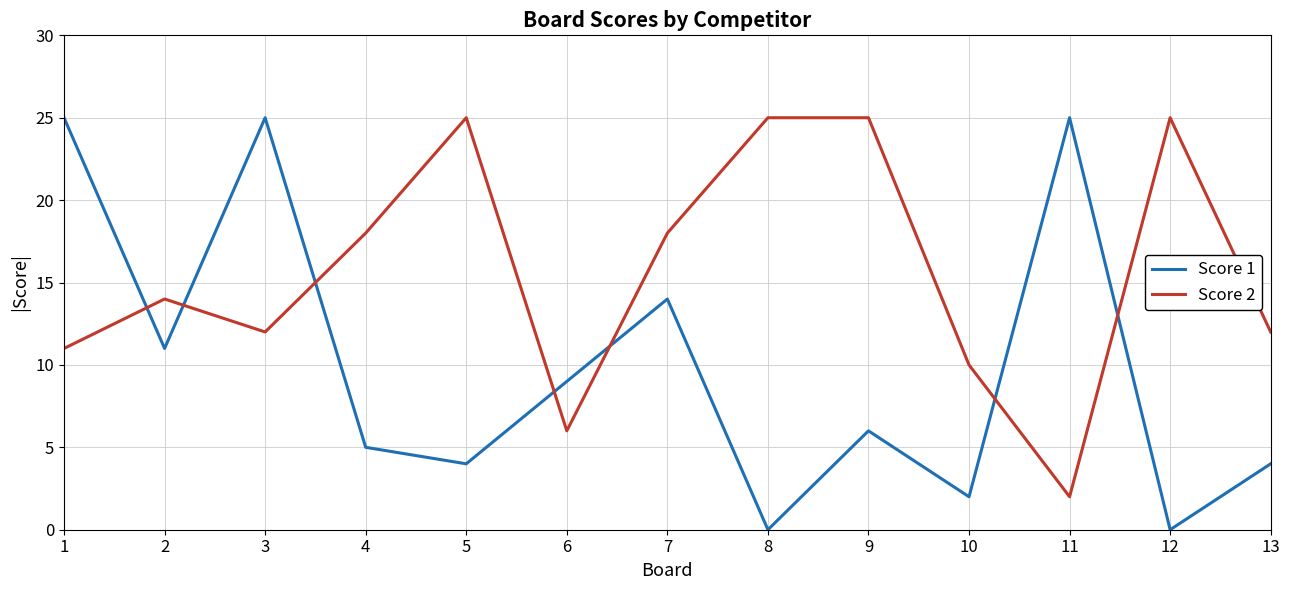

What value does the Score 1 series have at 5, to the nearest 5?

5